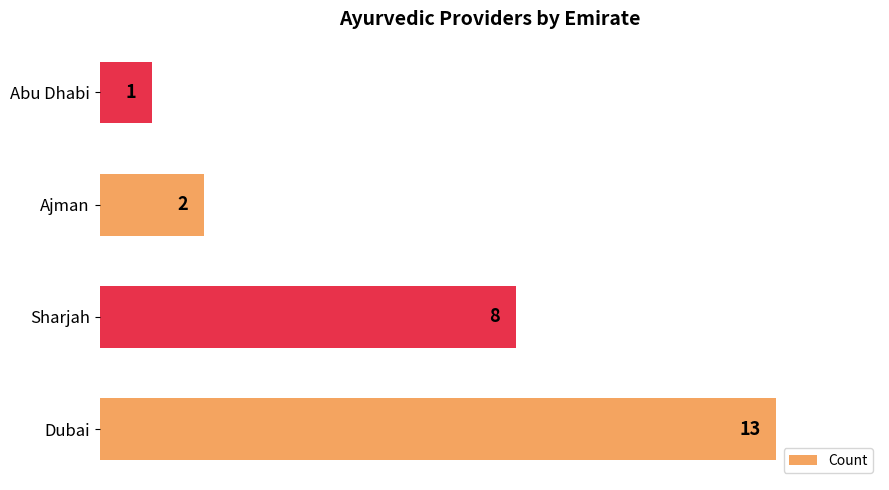

What is the change in value from Dubai to Abu Dhabi?

-12